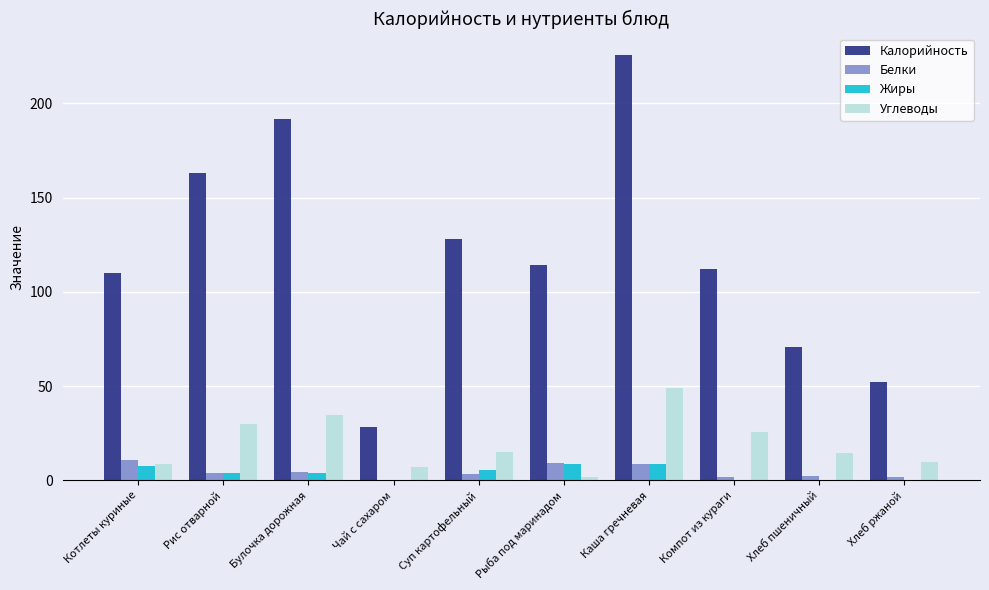

What is the maximum value shown in the chart?

225.7